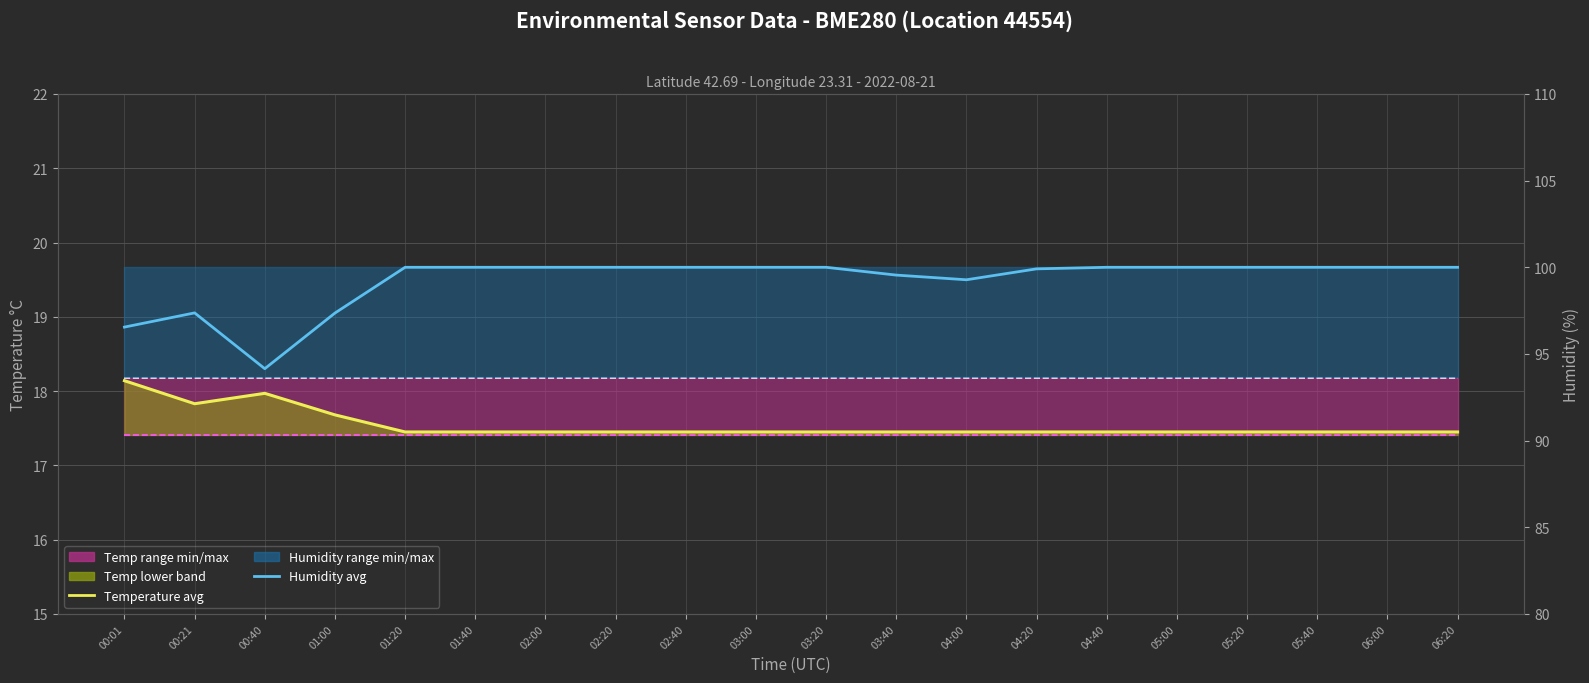

Reading left to right, extract all data points from this chart.

Temperature (avg): 00:01=18.1	00:21=17.8	00:40=18.0	01:00=17.7	01:20=17.4	01:40=17.4	02:00=17.4	02:20=17.4	02:40=17.4	03:00=17.4	03:20=17.4	03:40=17.4	04:00=17.4	04:20=17.4	04:40=17.4	05:00=17.4	05:20=17.4	05:40=17.4	06:00=17.4	06:20=17.4
Temp min: 00:01=17.4	00:21=17.4	00:40=17.4	01:00=17.4	01:20=17.4	01:40=17.4	02:00=17.4	02:20=17.4	02:40=17.4	03:00=17.4	03:20=17.4	03:40=17.4	04:00=17.4	04:20=17.4	04:40=17.4	05:00=17.4	05:20=17.4	05:40=17.4	06:00=17.4	06:20=17.4
Temp max: 00:01=18.2	00:21=18.2	00:40=18.2	01:00=18.2	01:20=18.2	01:40=18.2	02:00=18.2	02:20=18.2	02:40=18.2	03:00=18.2	03:20=18.2	03:40=18.2	04:00=18.2	04:20=18.2	04:40=18.2	05:00=18.2	05:20=18.2	05:40=18.2	06:00=18.2	06:20=18.2
Humidity (monthly avg): 00:01=96.5	00:21=97.4	00:40=94.2	01:00=97.4	01:20=100.0	01:40=100.0	02:00=100.0	02:20=100.0	02:40=100.0	03:00=100.0	03:20=100.0	03:40=99.5	04:00=99.3	04:20=99.9	04:40=100.0	05:00=100.0	05:20=100.0	05:40=100.0	06:00=100.0	06:20=100.0